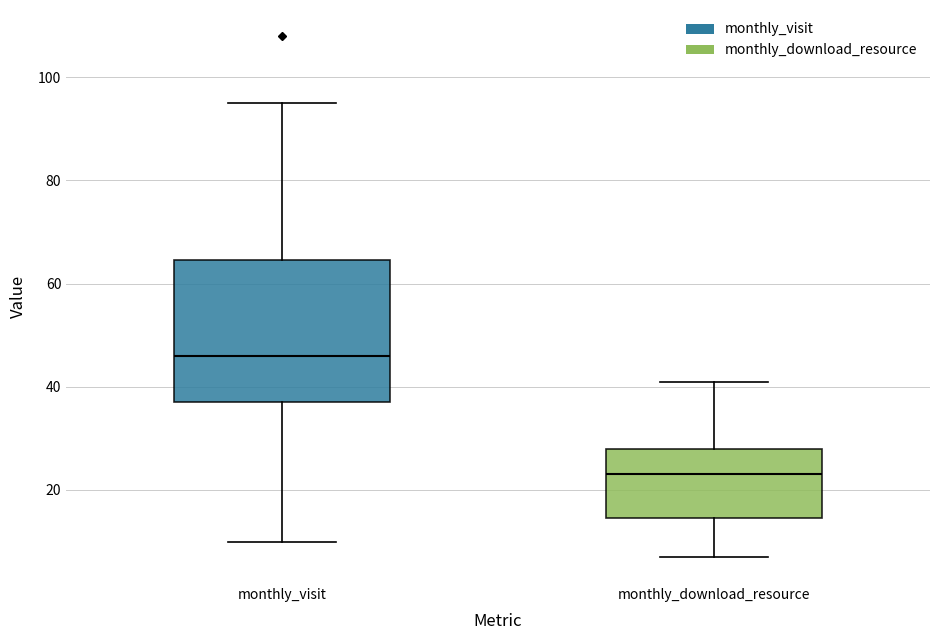

Reading left to right, transcribe this box plot: for each box, give where its median line is, the range the box spans, and where its two whiskers end, as read against the y-axis. The values are not printed on the chart, so give them approximately, as read against the axis.

monthly_visit: median 46, box 38 to 64, whiskers 10 to 96
monthly_download_resource: median 24, box 14 to 28, whiskers 8 to 42